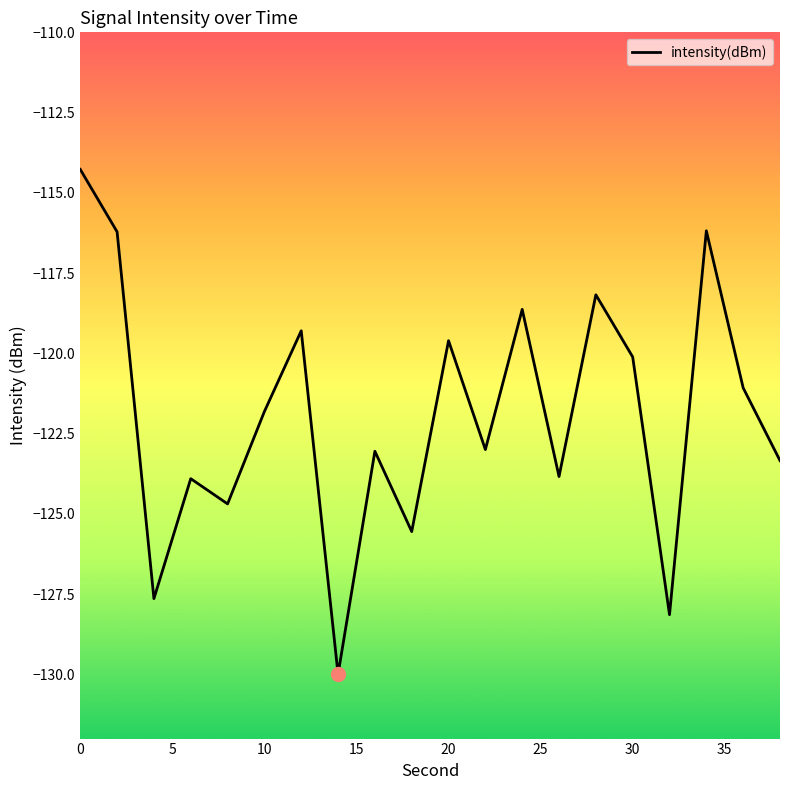

What is the maximum value shown in the chart?

-114.3